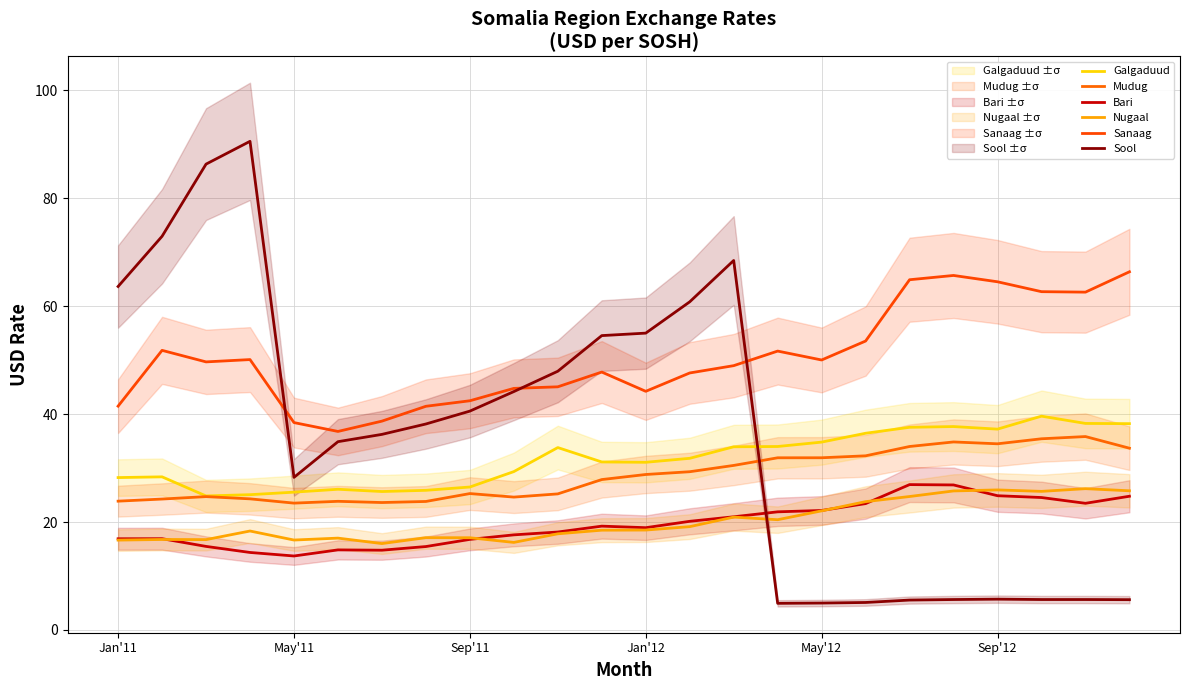

Is it true that Galgaduud equals 38.2 at 23?

True